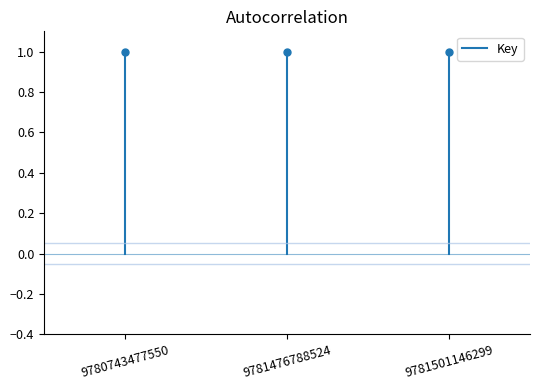

The chart shows a value of 0 at 9780743477550. True or false?

False